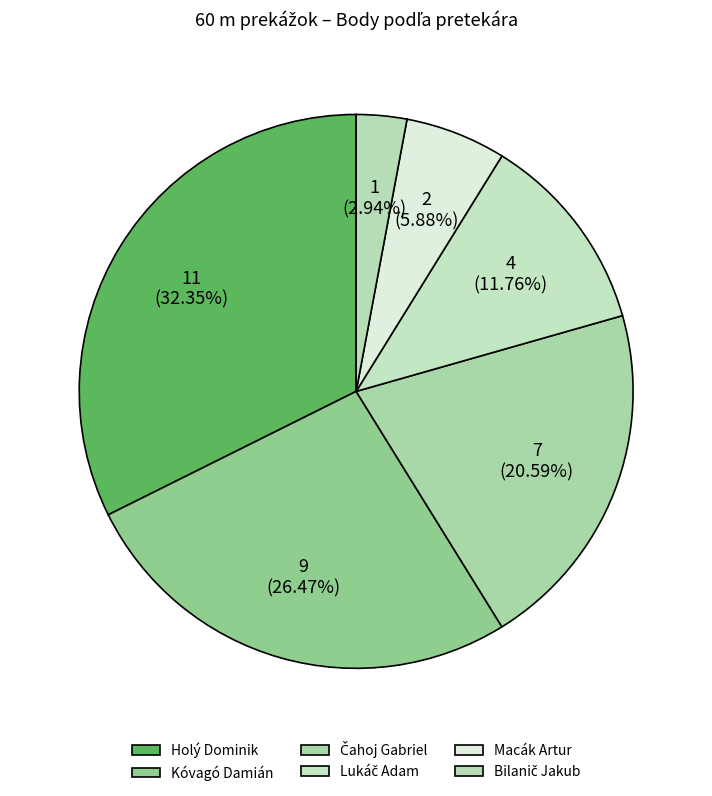

Which slice is the smallest?

Bilanič Jakub